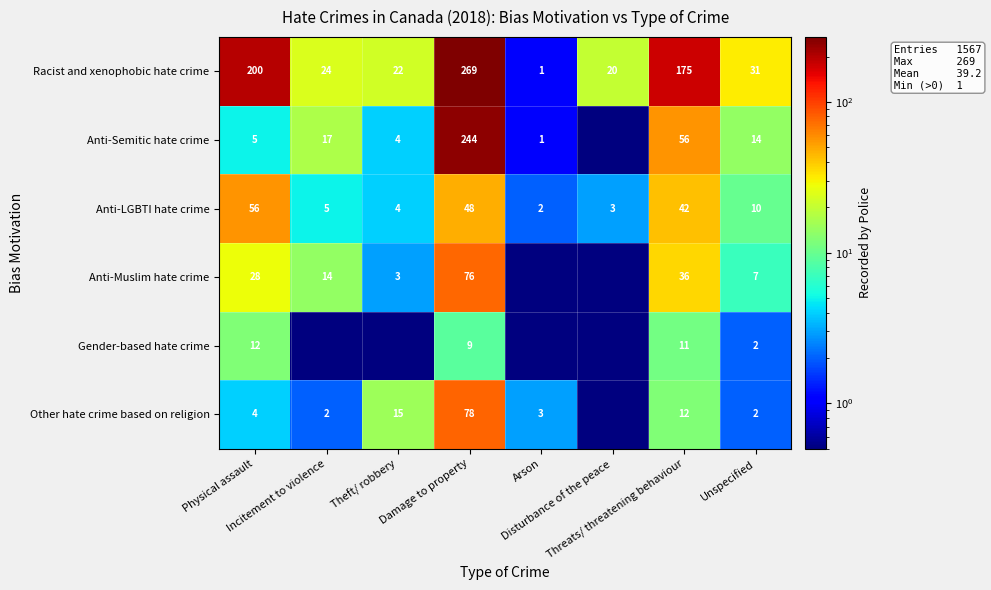

What is the difference between the maximum and minimum values in the Racist and xenophobic hate crime series?

268.0